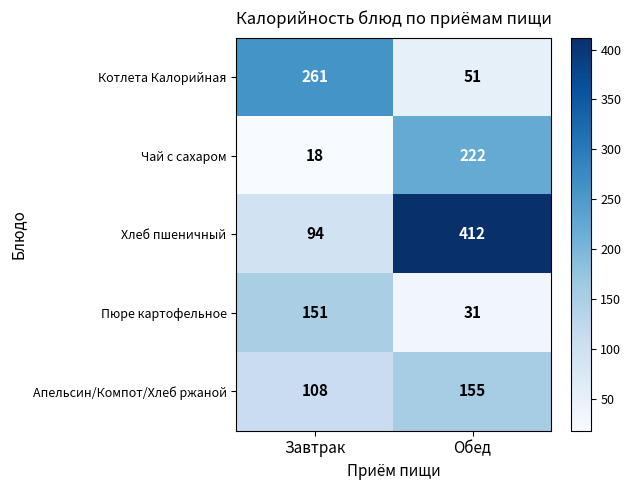

Read the Котлета Калорийная value at Обед, to the nearest 10.

50